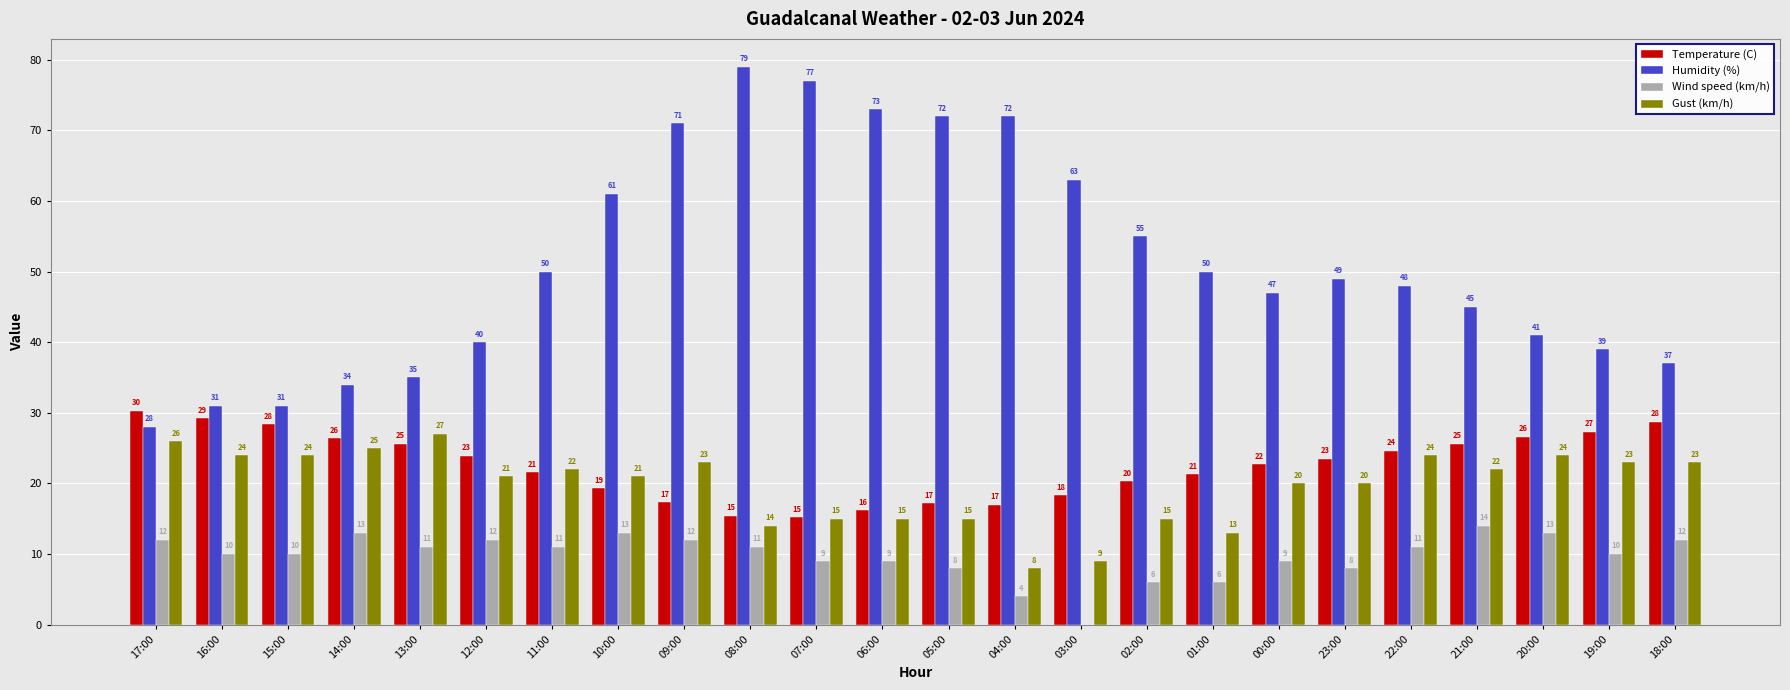

Is it true that Gust (km/h) equals 23.0 at 19:00?

True